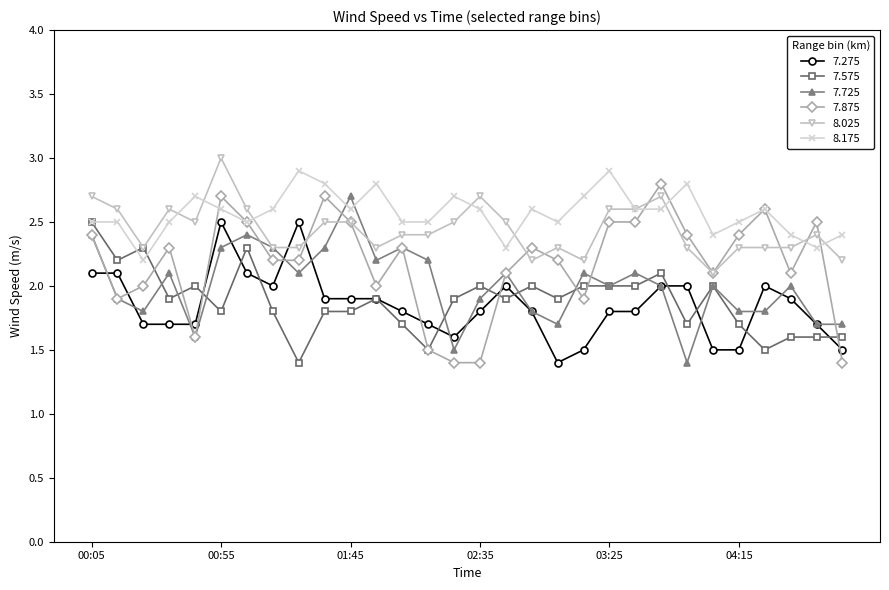

Which series has the largest total across all categories?

8.175